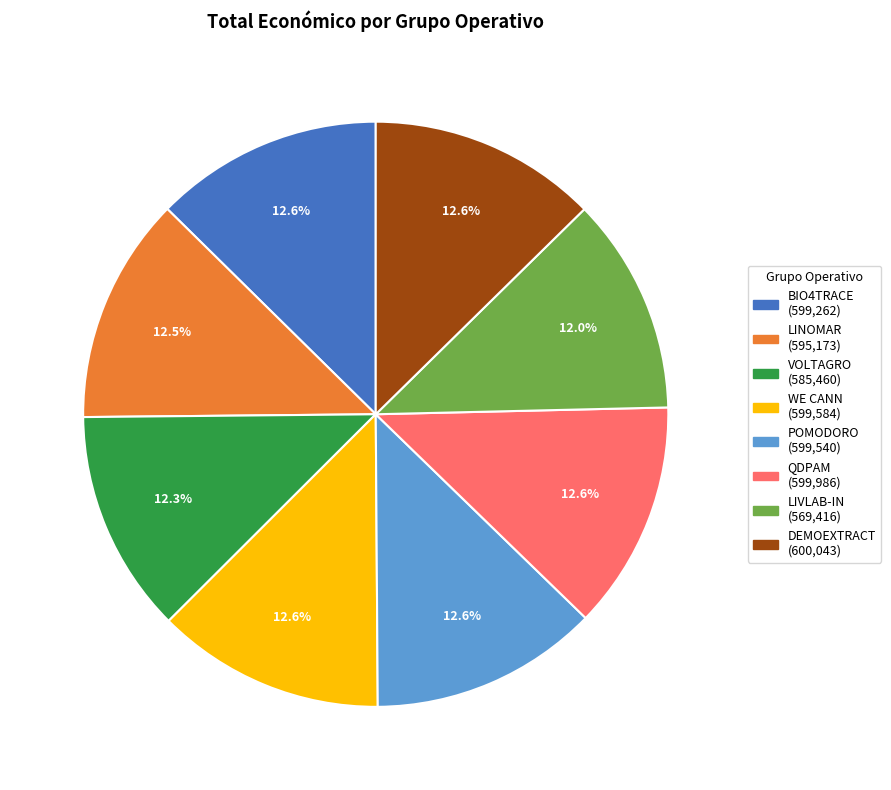

Approximately how many times larger is the value at QDPAM compared to VOLTAGRO?

1.0